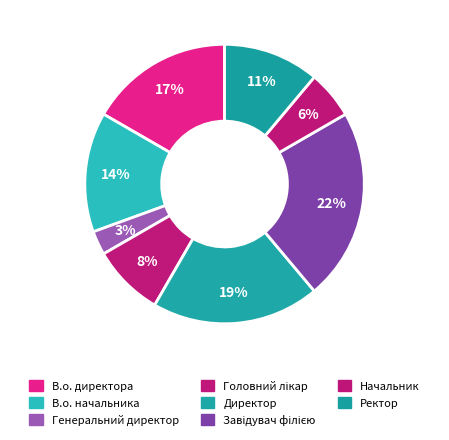

What is the ratio of the value at Завідувач філією to the value at Генеральний директор?

8.0